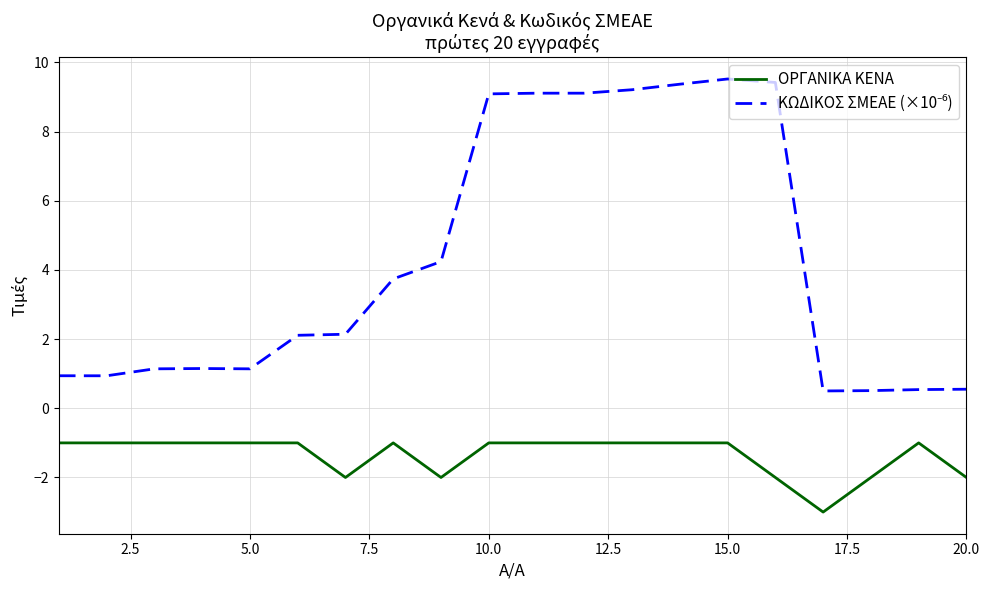

How many lines are shown in the chart?

2